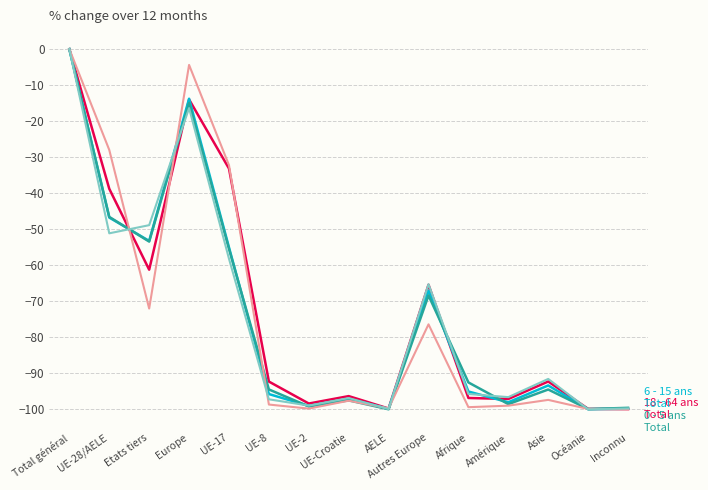

At which category is the sum across all series the highest?

Total général